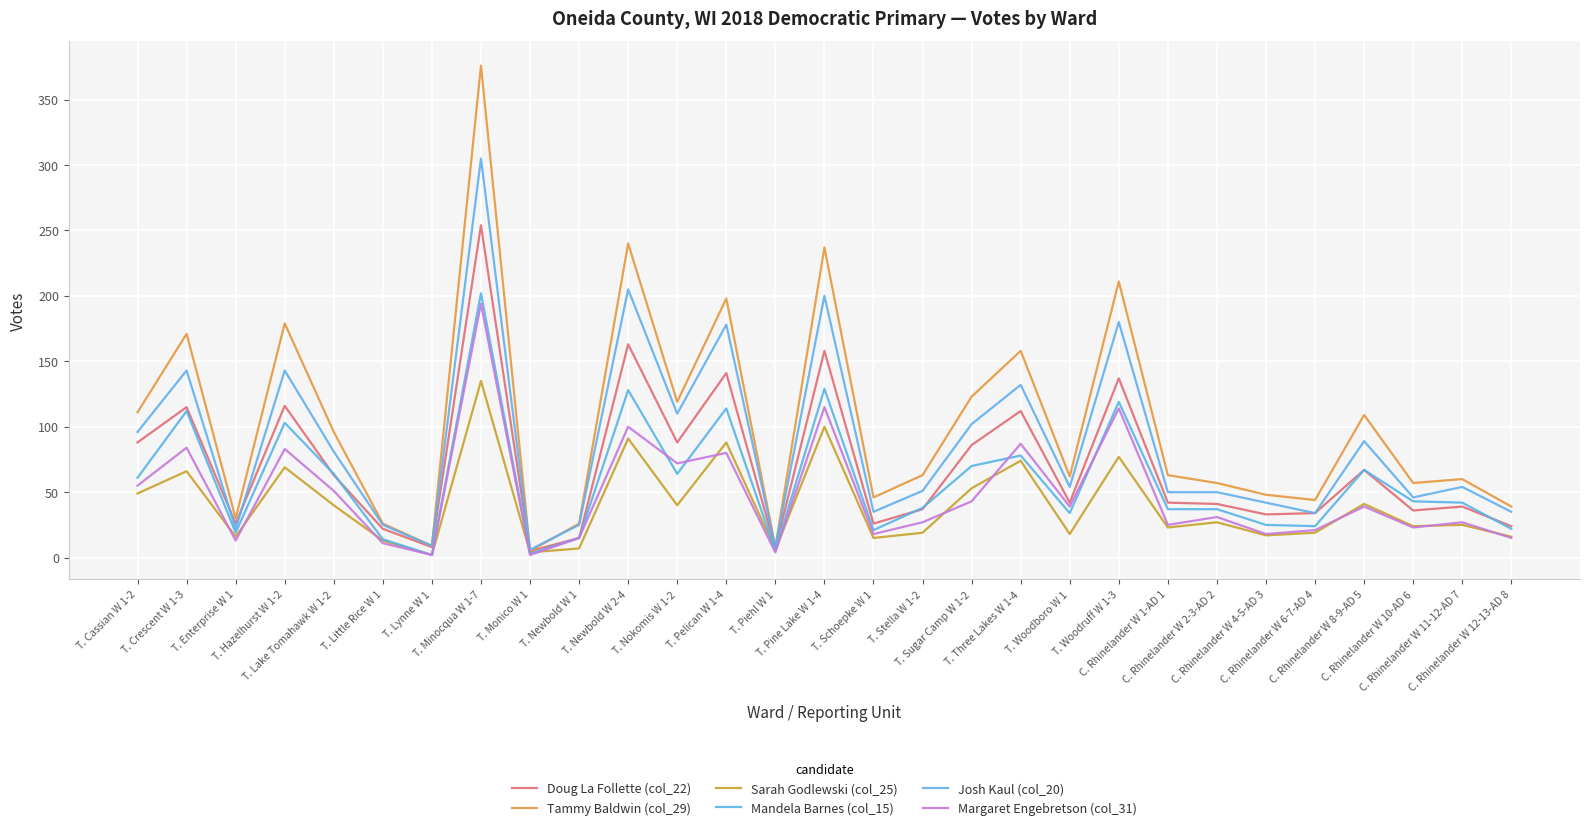

Which series has the widest spread of values?

Tammy Baldwin (col_29)